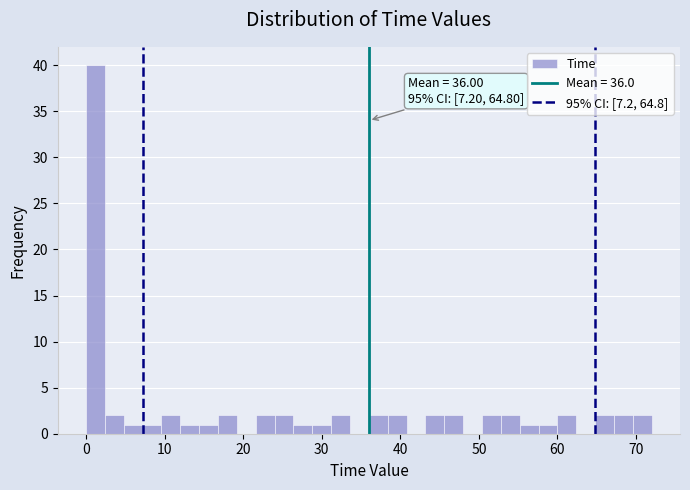

Around what value on the x-axis is the tallest bar? Give the approximate position of its centre, as read against the axis.

1